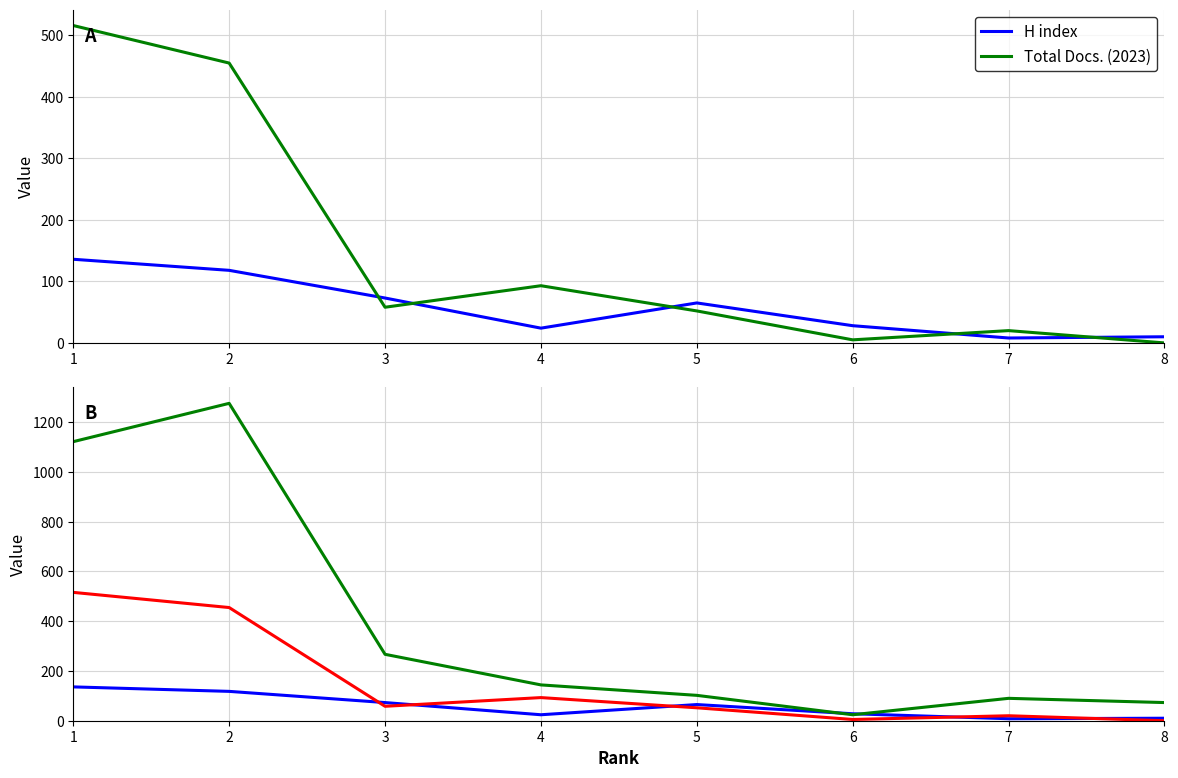

What is the spread (max minus min) of values at 1?

986